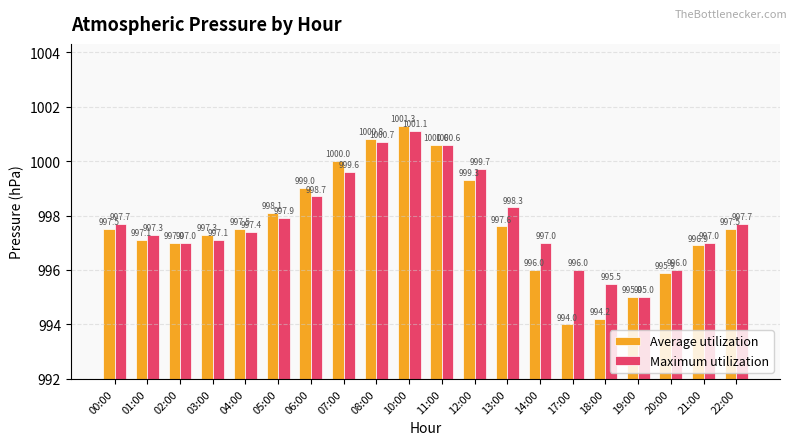

Reading left to right, list all the values displayed in this chart.

Average utilization: 997.5	997.1	997.0	997.3	997.5	998.1	999.0	1000.0	1000.8	1001.3	1000.6	999.3	997.6	996.0	994.0	994.2	995.0	995.9	996.9	997.5
Maximum utilization: 997.7	997.3	997.0	997.1	997.4	997.9	998.7	999.6	1000.7	1001.1	1000.6	999.7	998.3	997.0	996.0	995.5	995.0	996.0	997.0	997.7